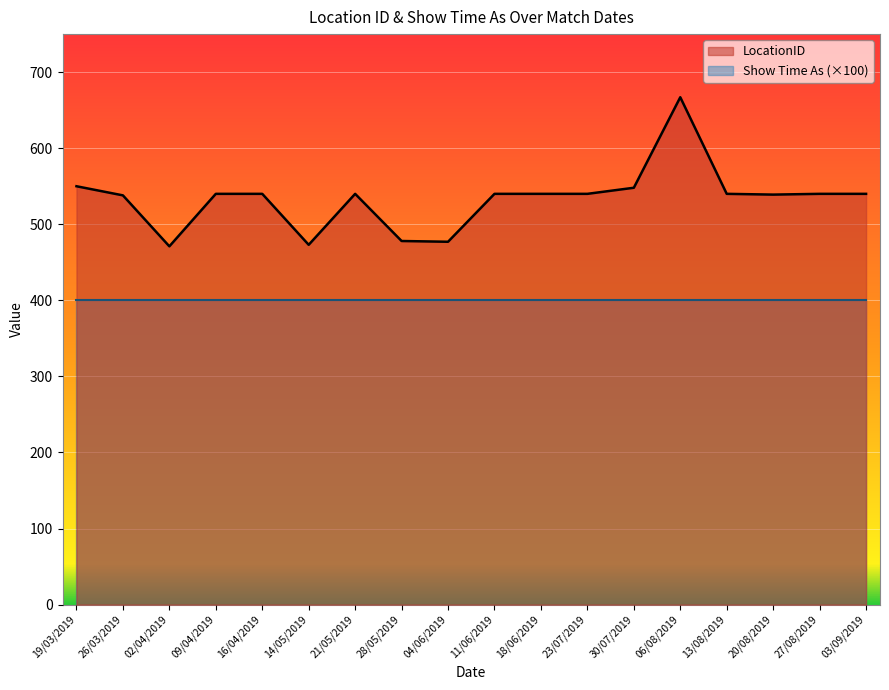

What is the difference between the maximum and minimum values?

196